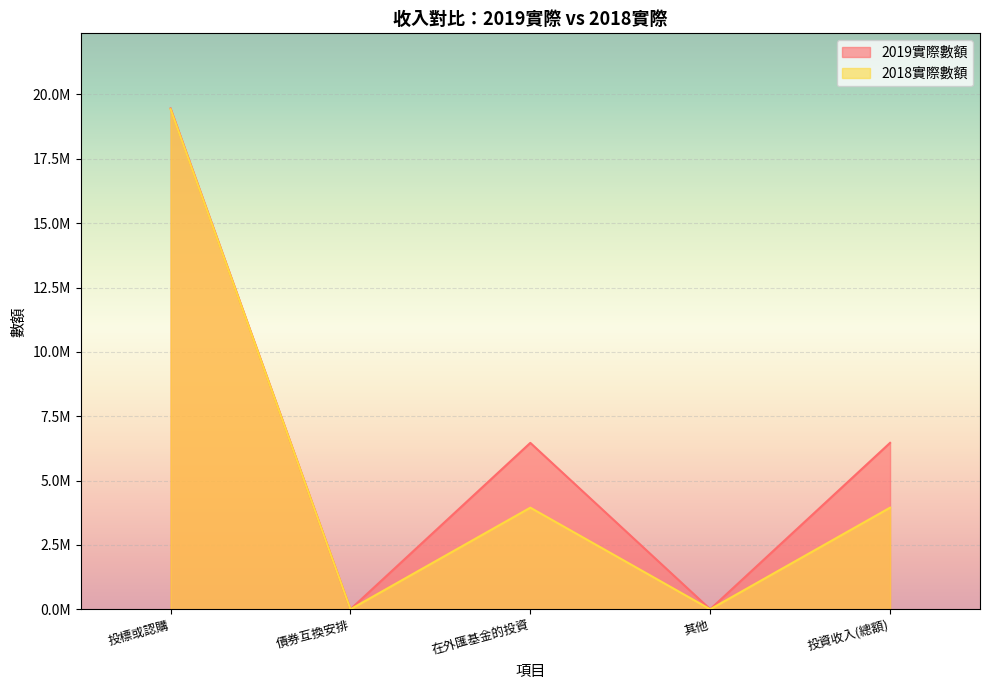

How many data points in 2019實際數額 are above 6464799?

2